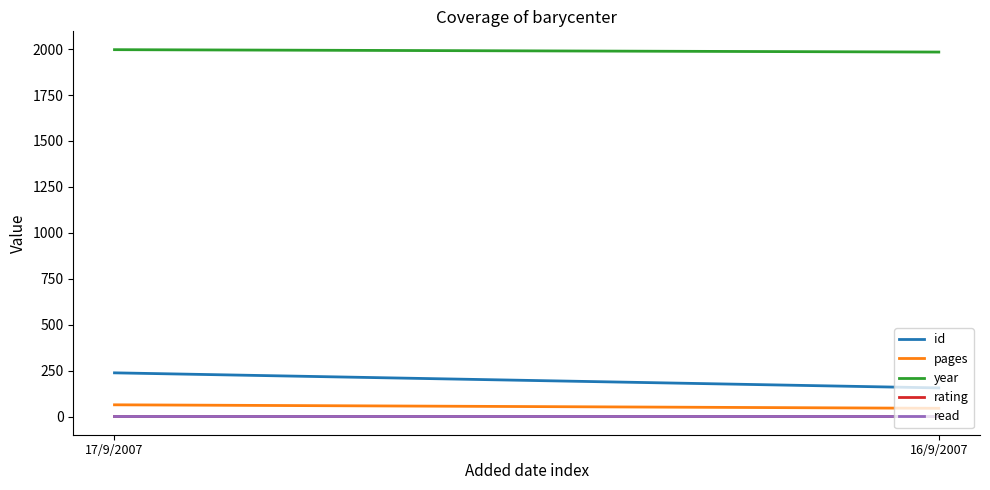

What is the total value across all series at 17/9/2007?

2305